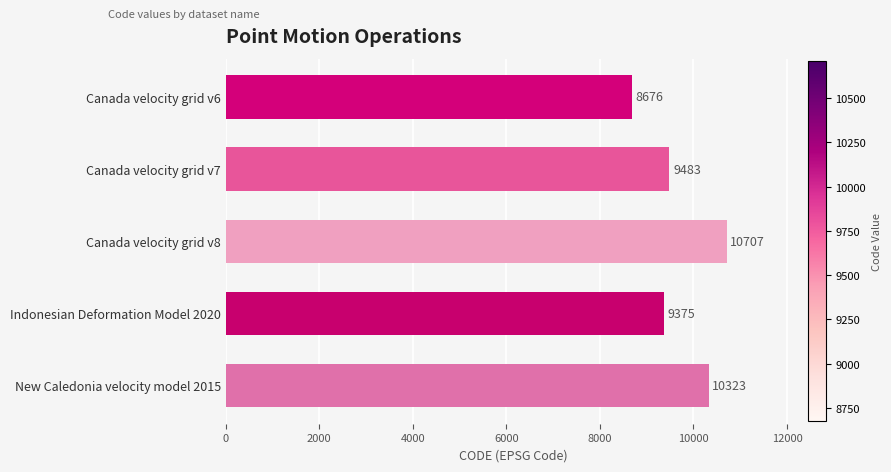

Does the chart contain any negative values?

No